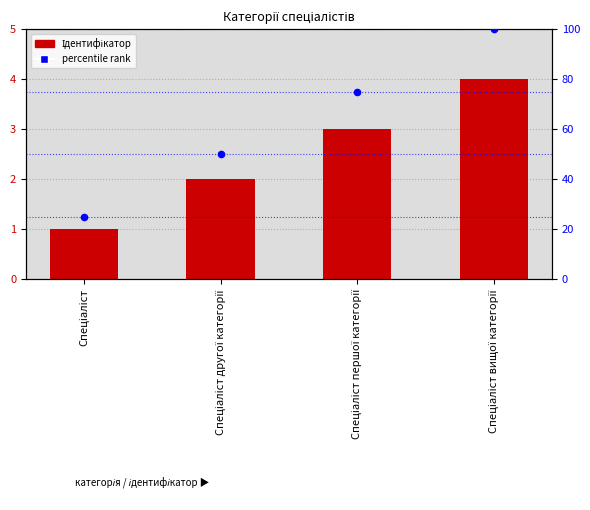

What are all the series names shown in the legend?

Ідентифікатор, percentile rank